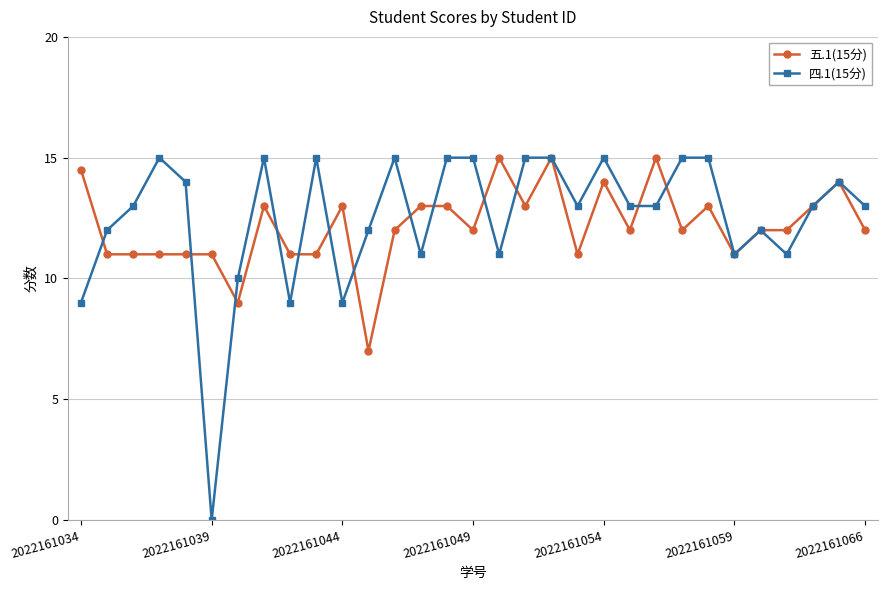

Is this an area chart (filled region under the line)?

No